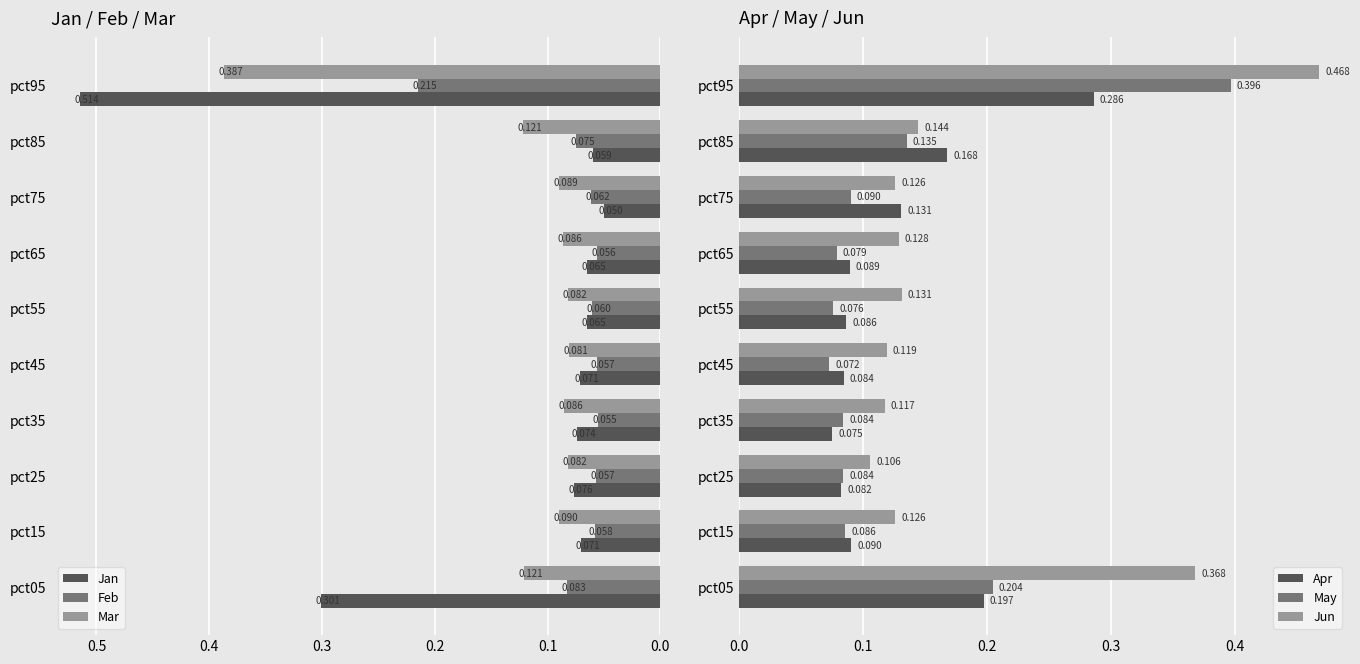

At how many categories does at least one series exceed 0?

10